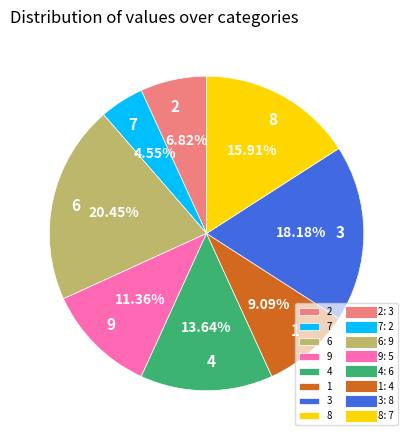

Rank the categories by value from lowest to highest.

7, 2, 1, 9, 4, 8, 3, 6